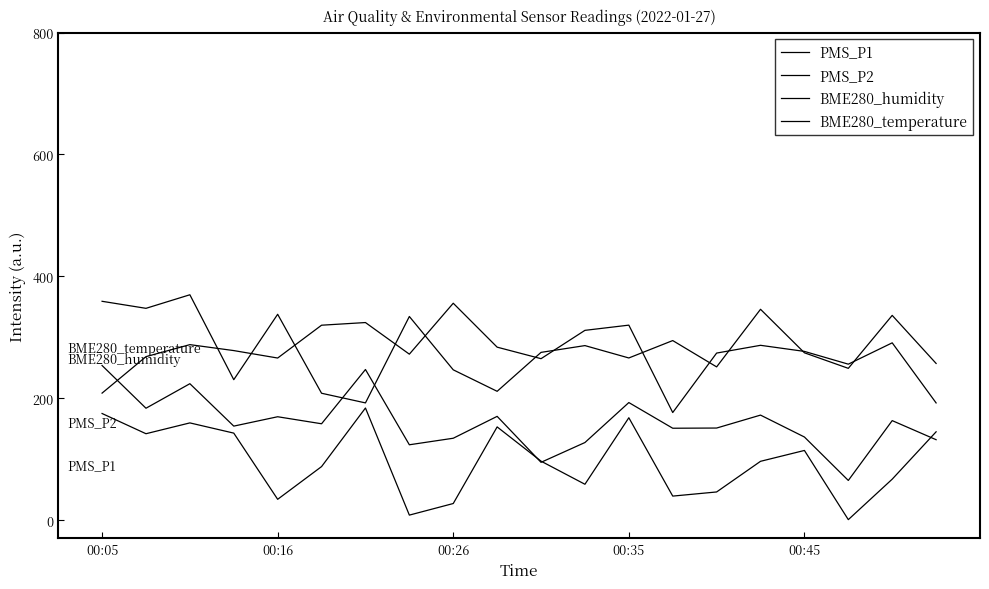

How many lines are shown in the chart?

4